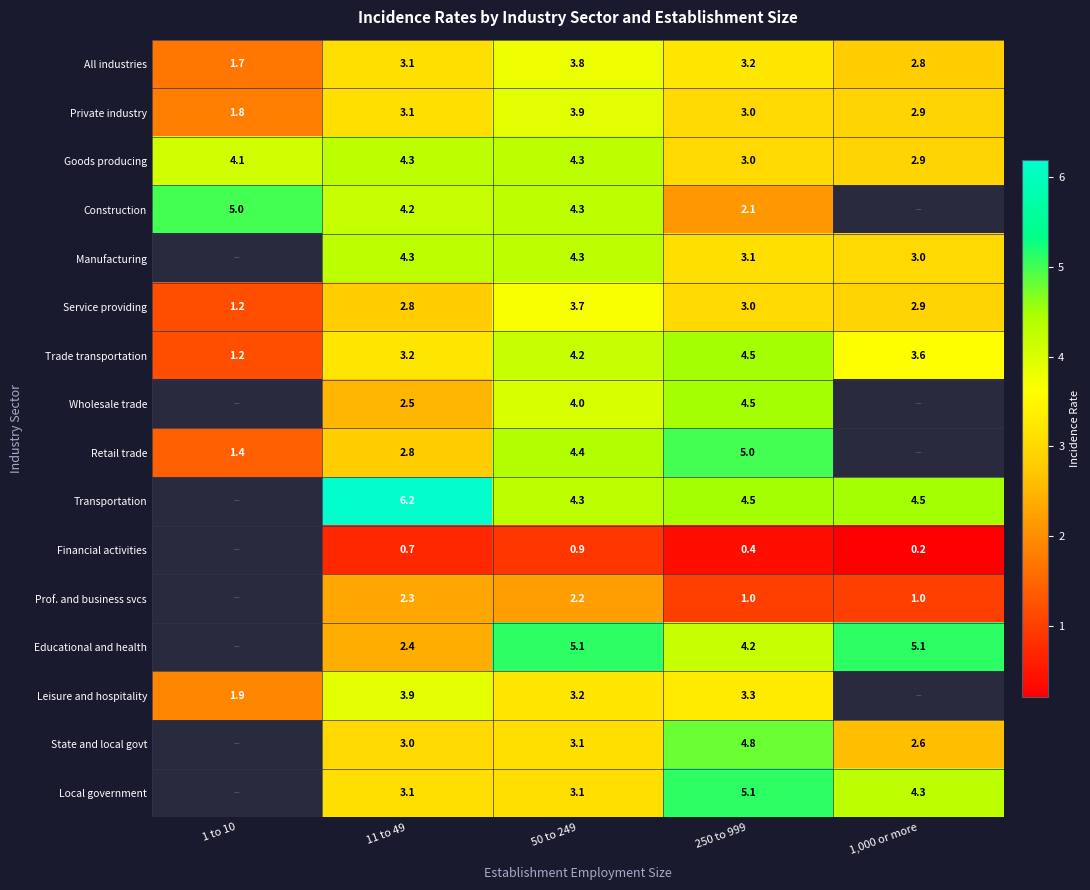

What is the difference between the highest and lowest values at 250 to 999?

4.7